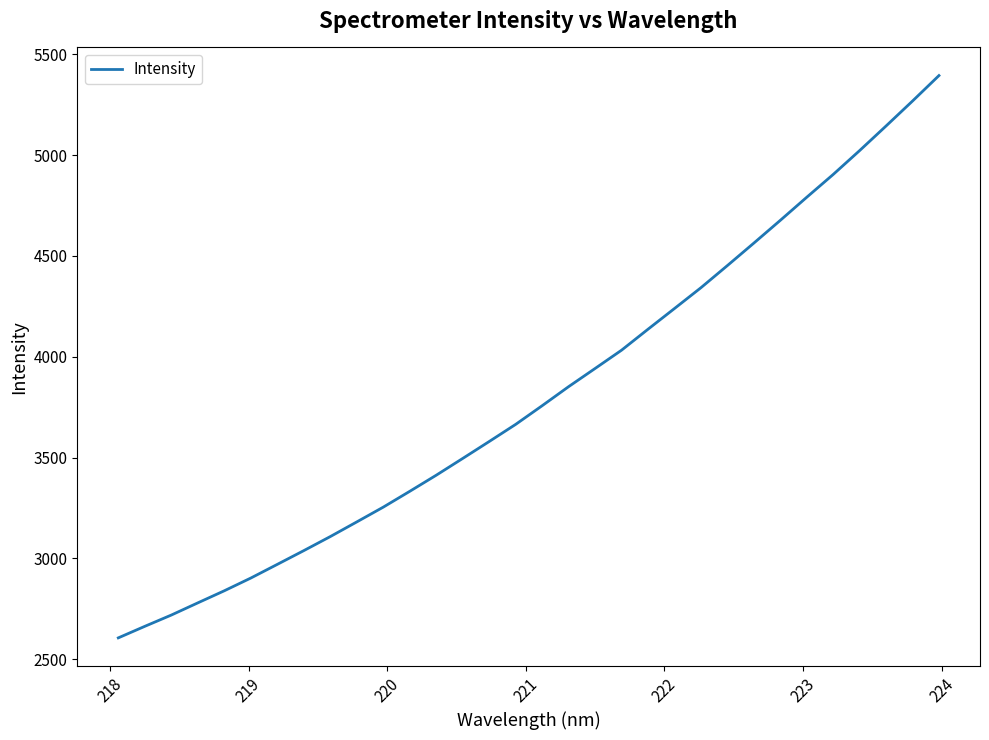

What is the difference between the maximum and minimum values?

2789.0